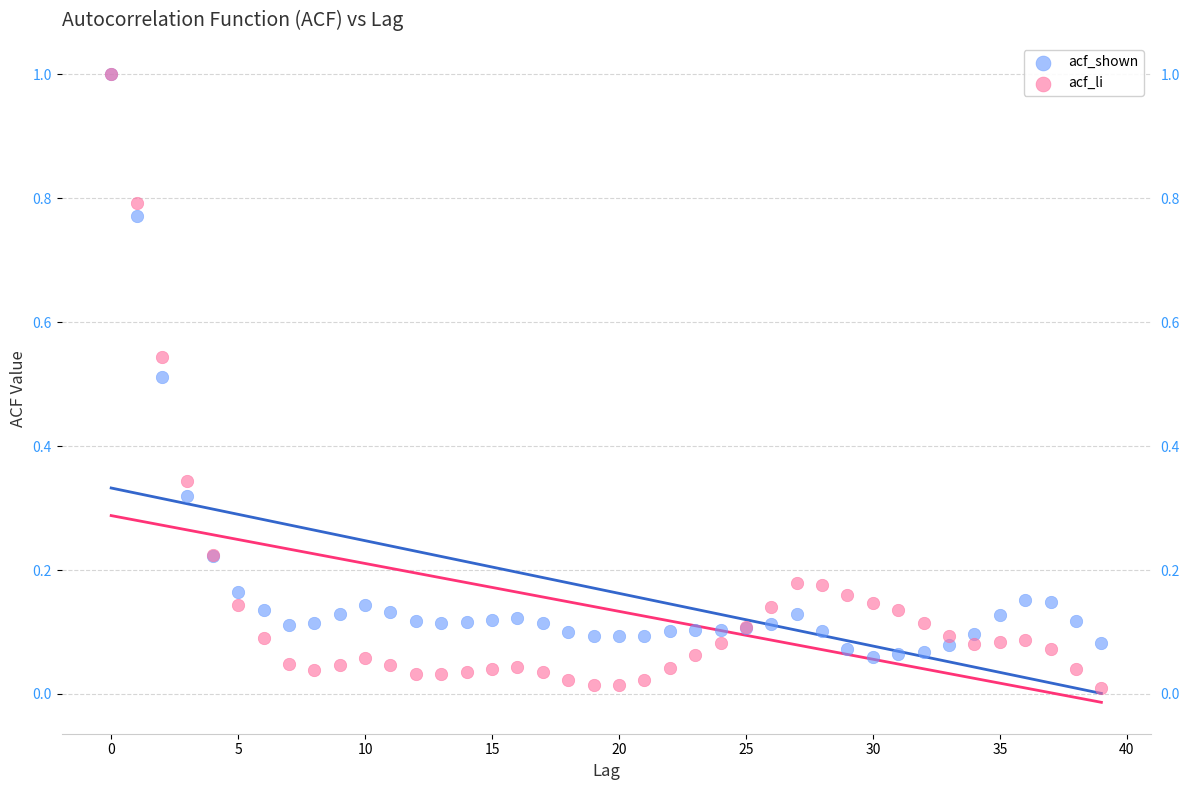

What are all the series names shown in the legend?

acf_shown, acf_li